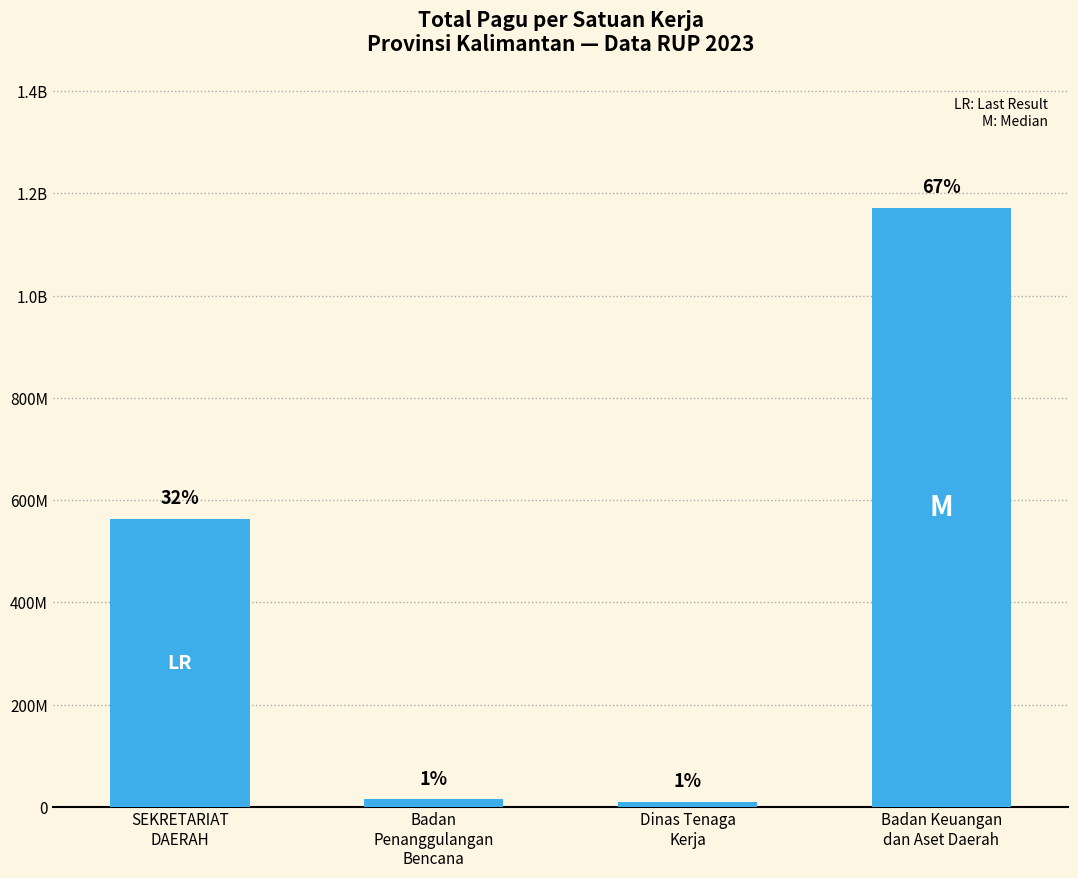

How many values are below 563478000?

2